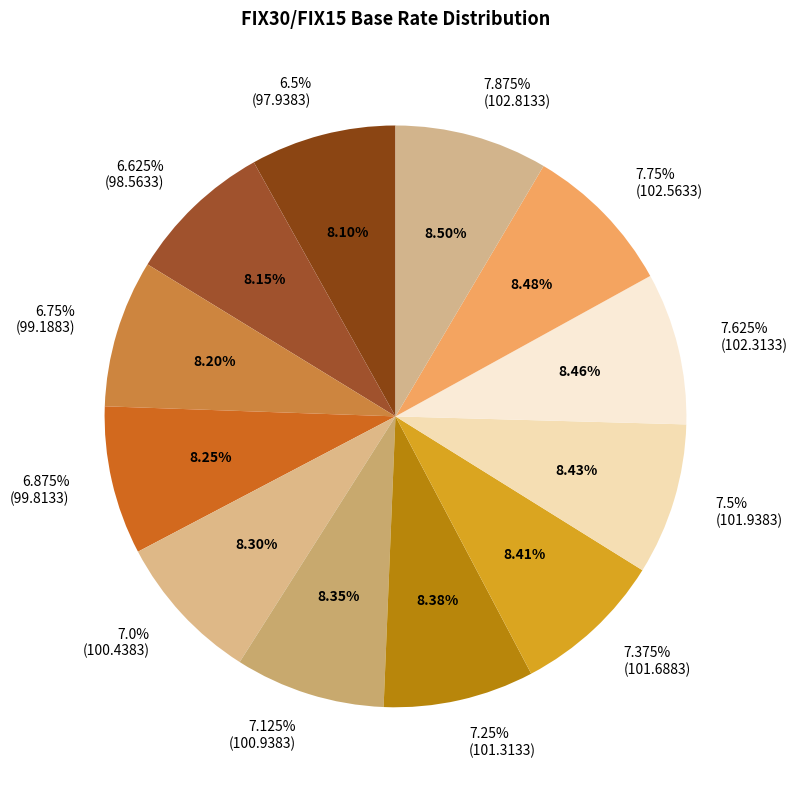

To the nearest percent, what portion does 6.75% represent?

8%